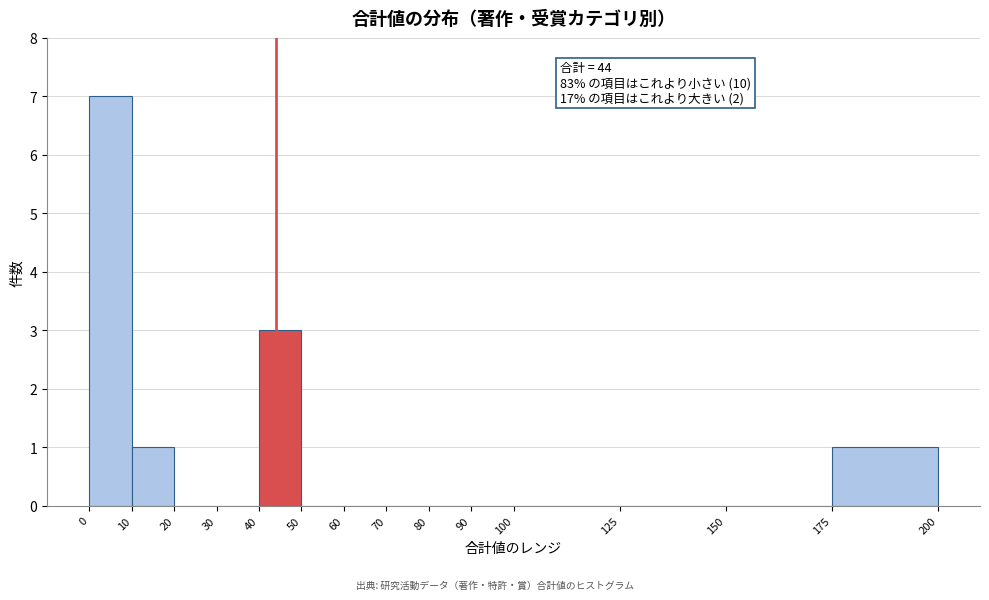

Over which range of the x-axis is the bar tallest?

0 to 10